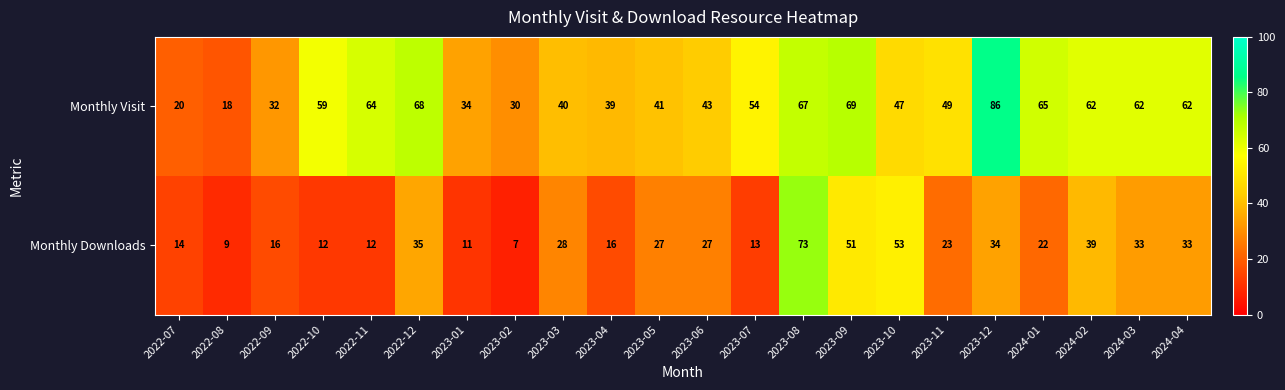

True or false: Monthly Downloads has a value of 9 at 2024-01.

False